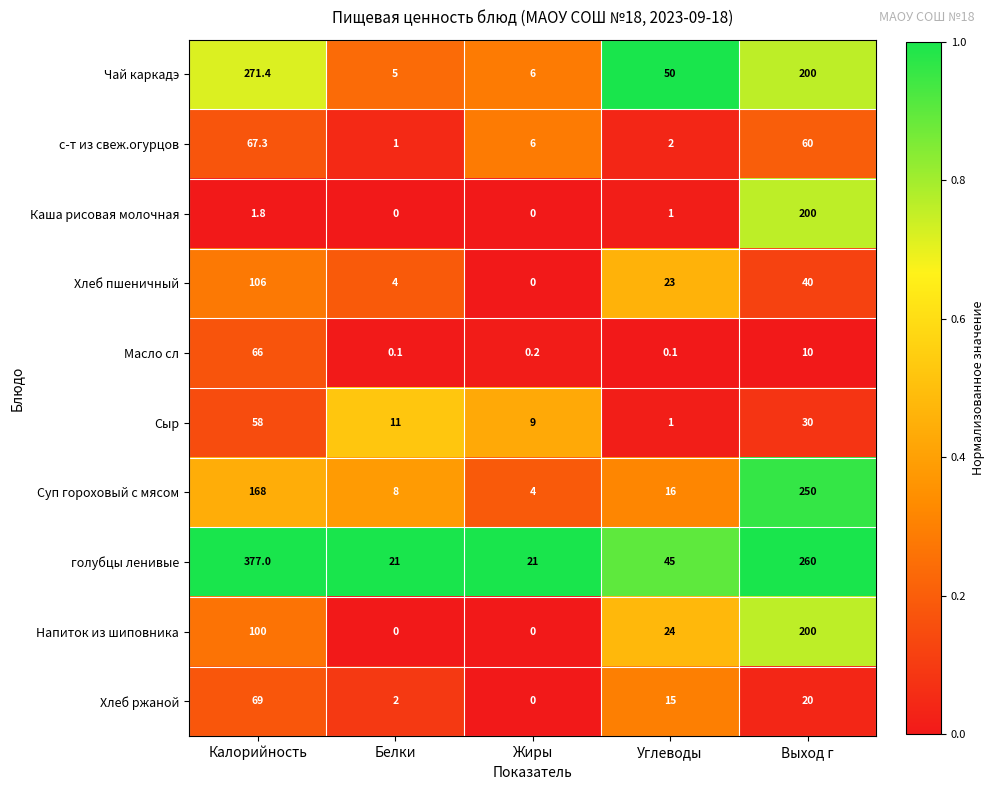

What is the lowest value of the голубцы ленивые series?

21.0